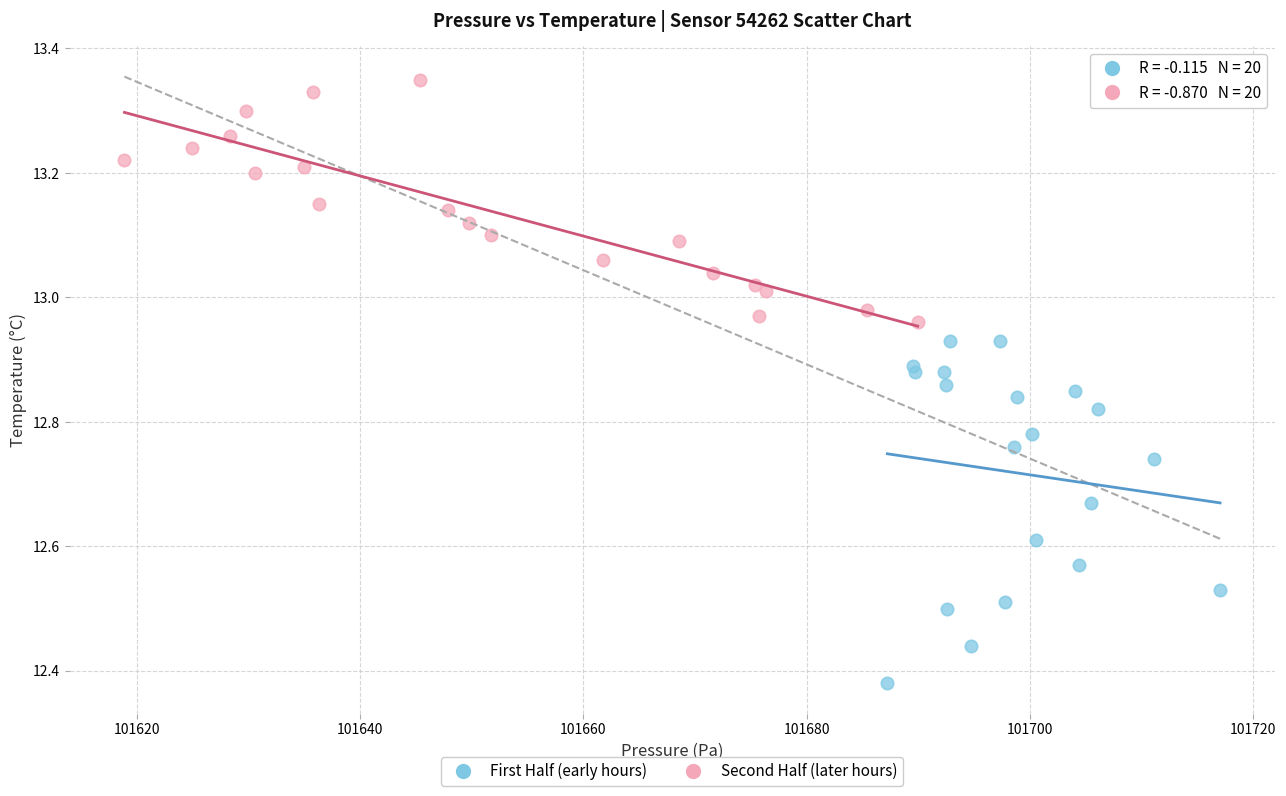

Which series contains the lowest Y value?

First Half (early hours)